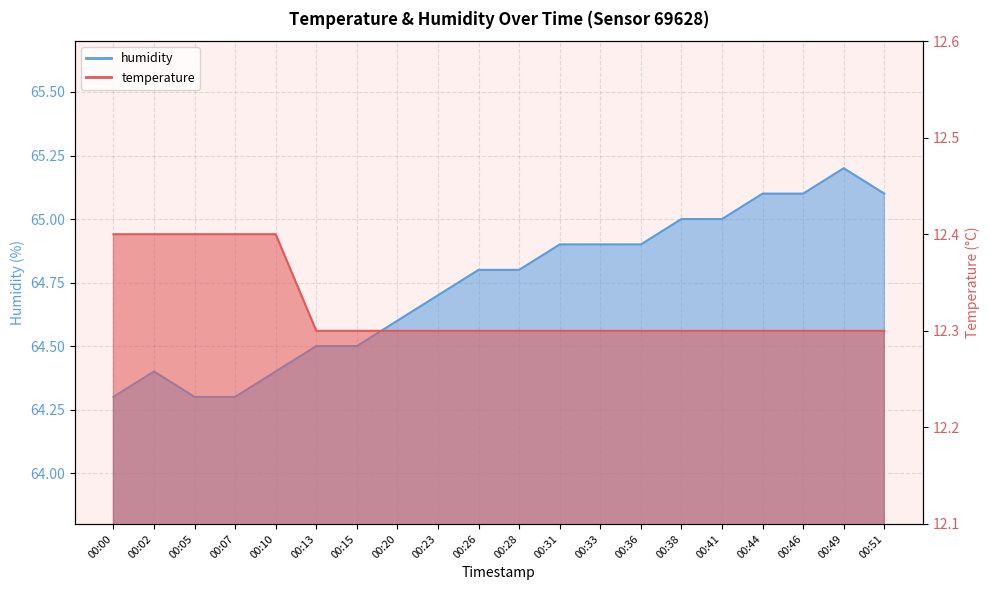

The value of humidity at 00:49 is 22.1. True or false?

False